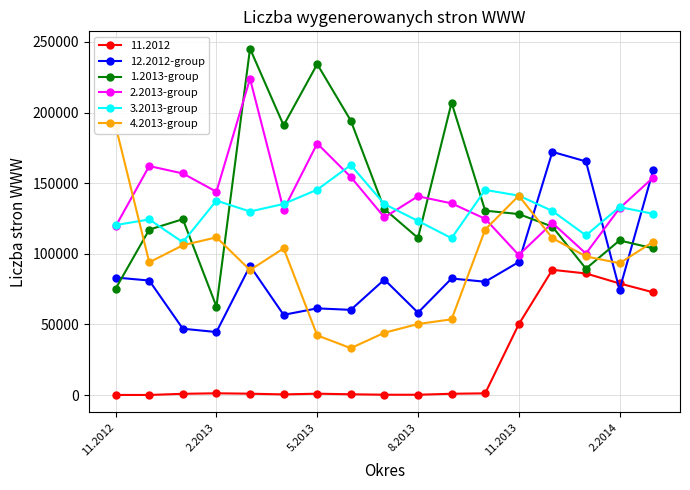

The value of 4.2013-group at 14 is 30335. True or false?

False